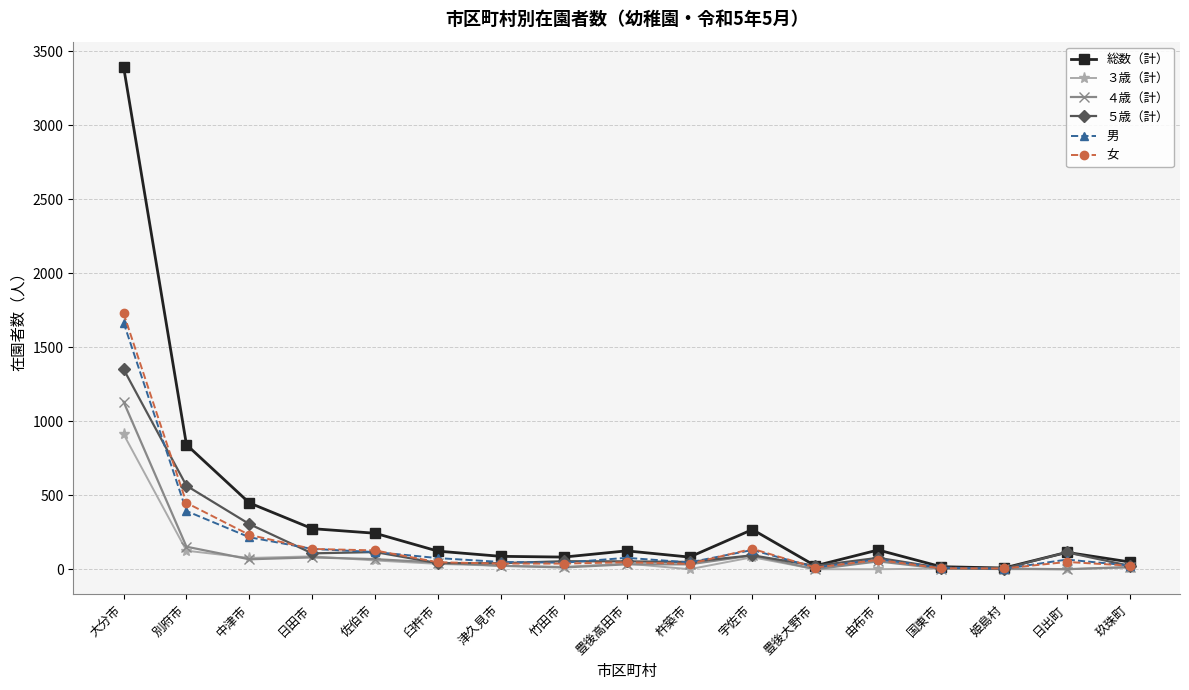

Which series has the largest range (max minus min)?

総数（計）